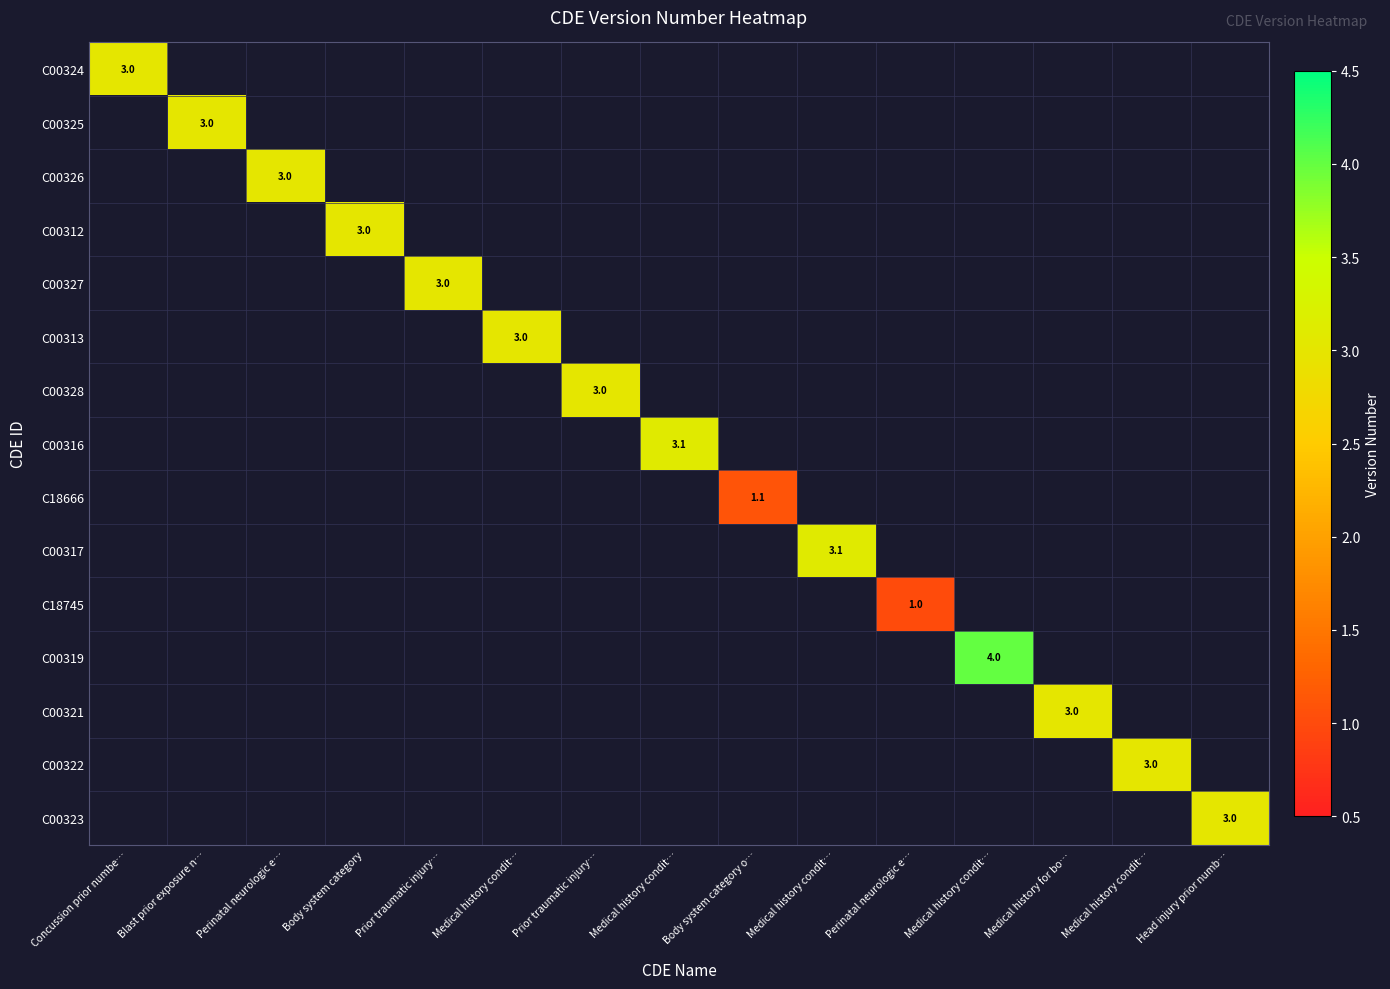

What is the maximum value for C00326?

3.0